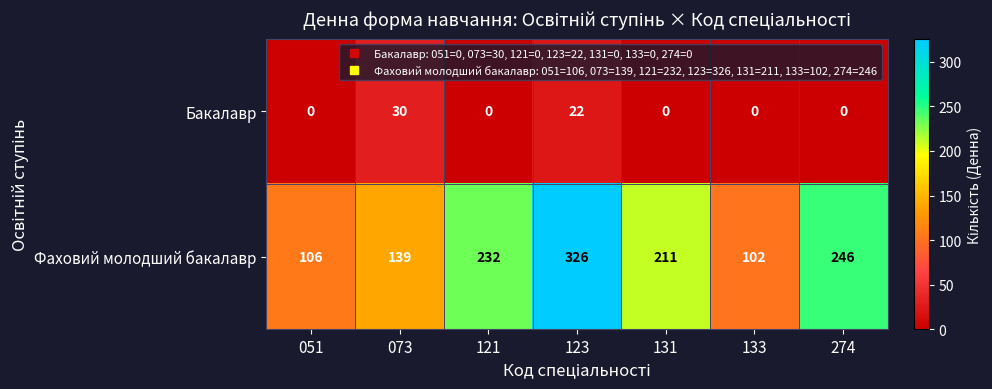

What is the maximum value shown in the chart?

326